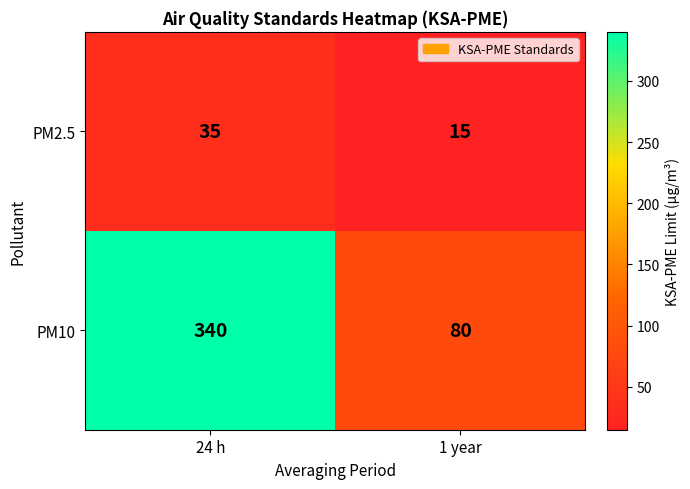

What is the maximum value shown in the chart?

340